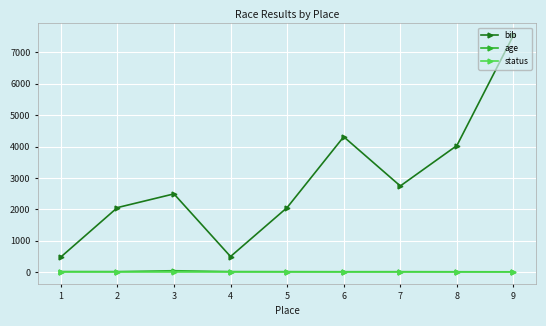

How many lines are shown in the chart?

3